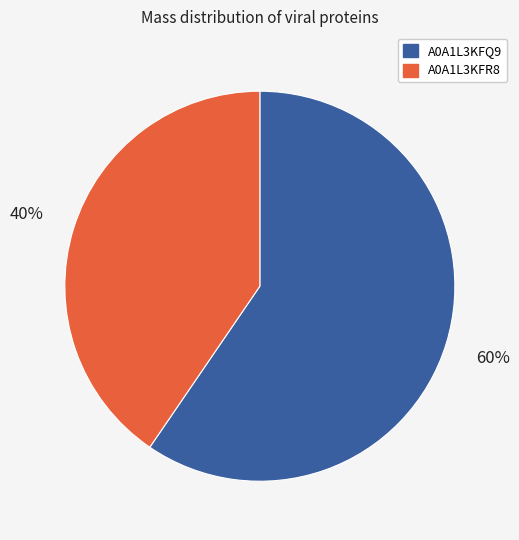

To the nearest percent, what is the average slice percentage?

50%